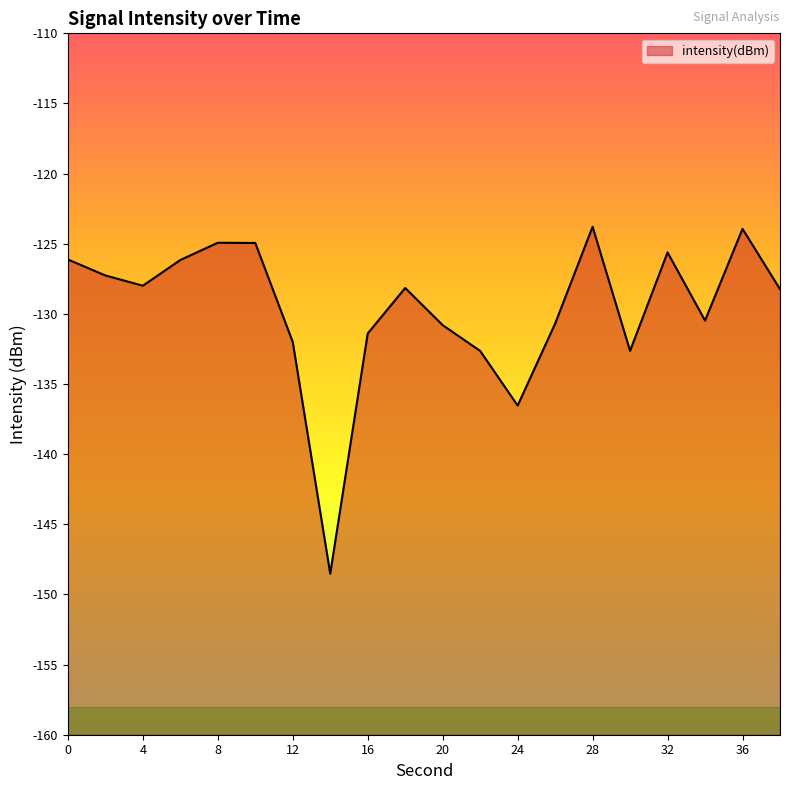

What is the change in value from 22 to 38?

+4.4